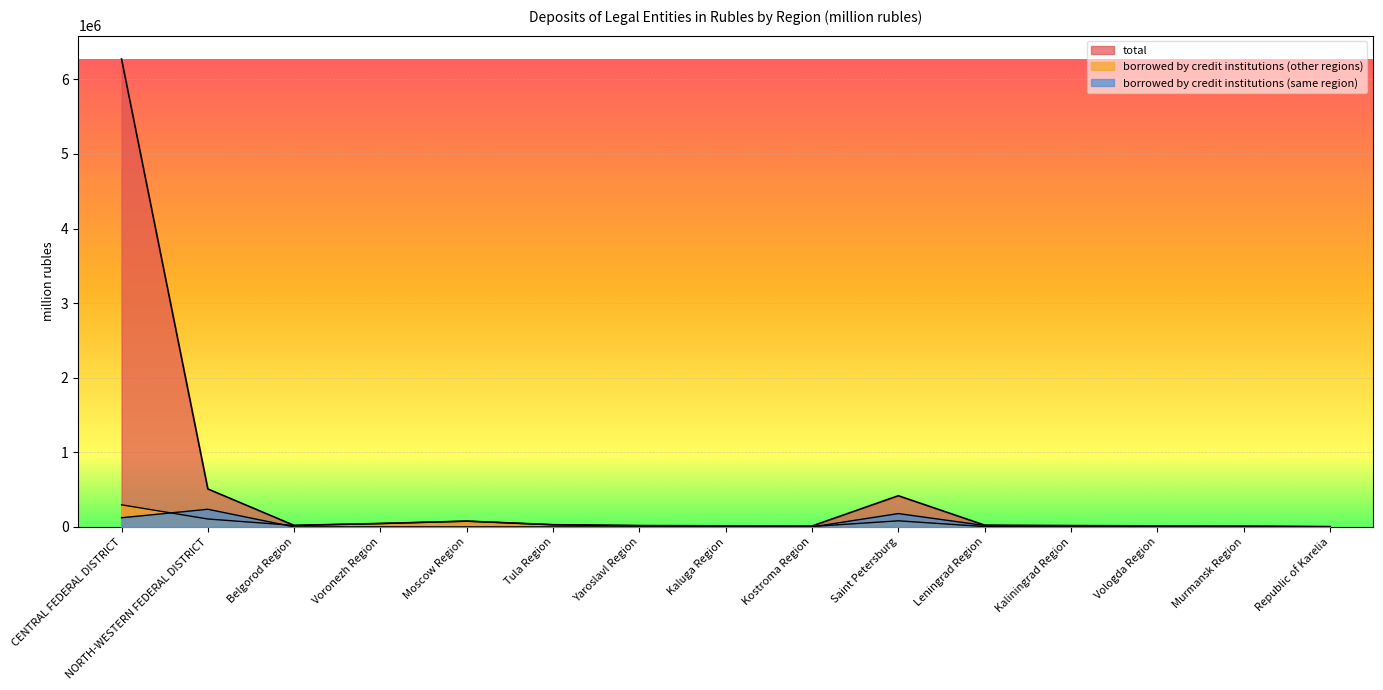

True or false: borrowed by credit institutions (same region) and total cross at least once.

False